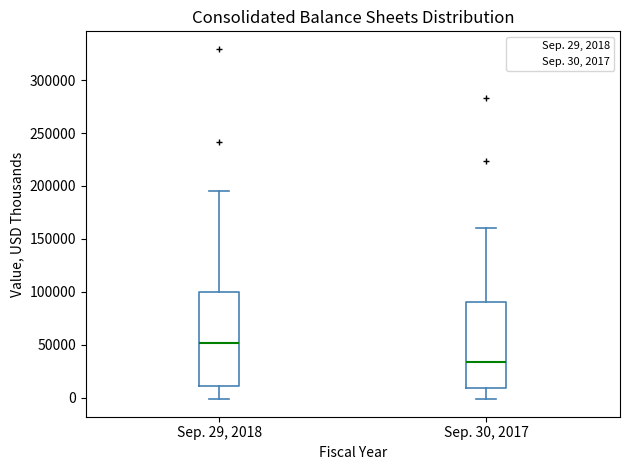

Which box is the tallest, from its lower edge to its upper edge?

Sep. 29, 2018